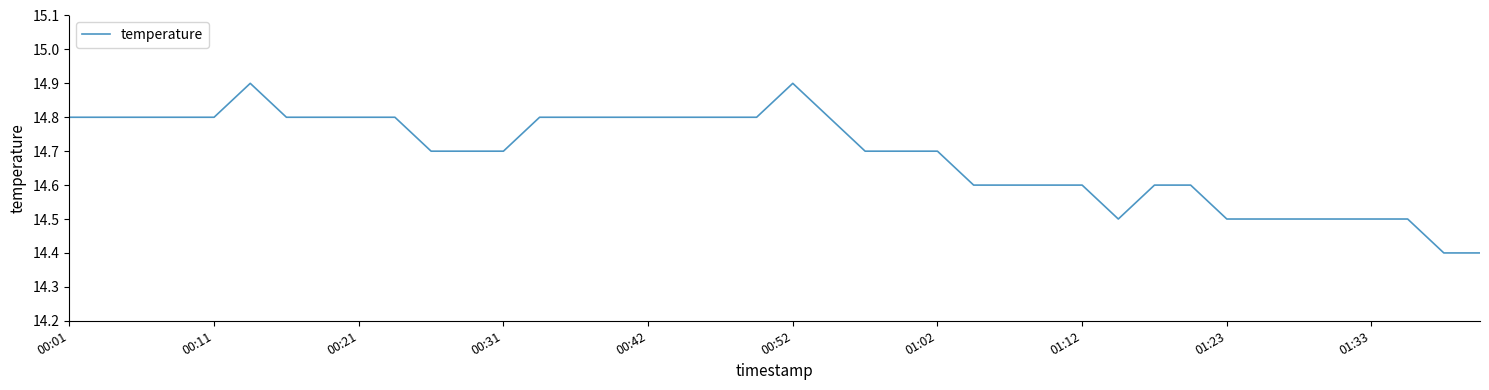

What is the maximum value shown in the chart?

14.9